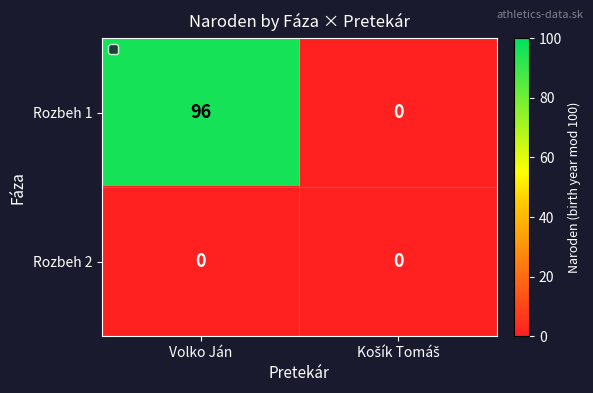

Which label corresponds to the largest value in the chart?

Volko Ján